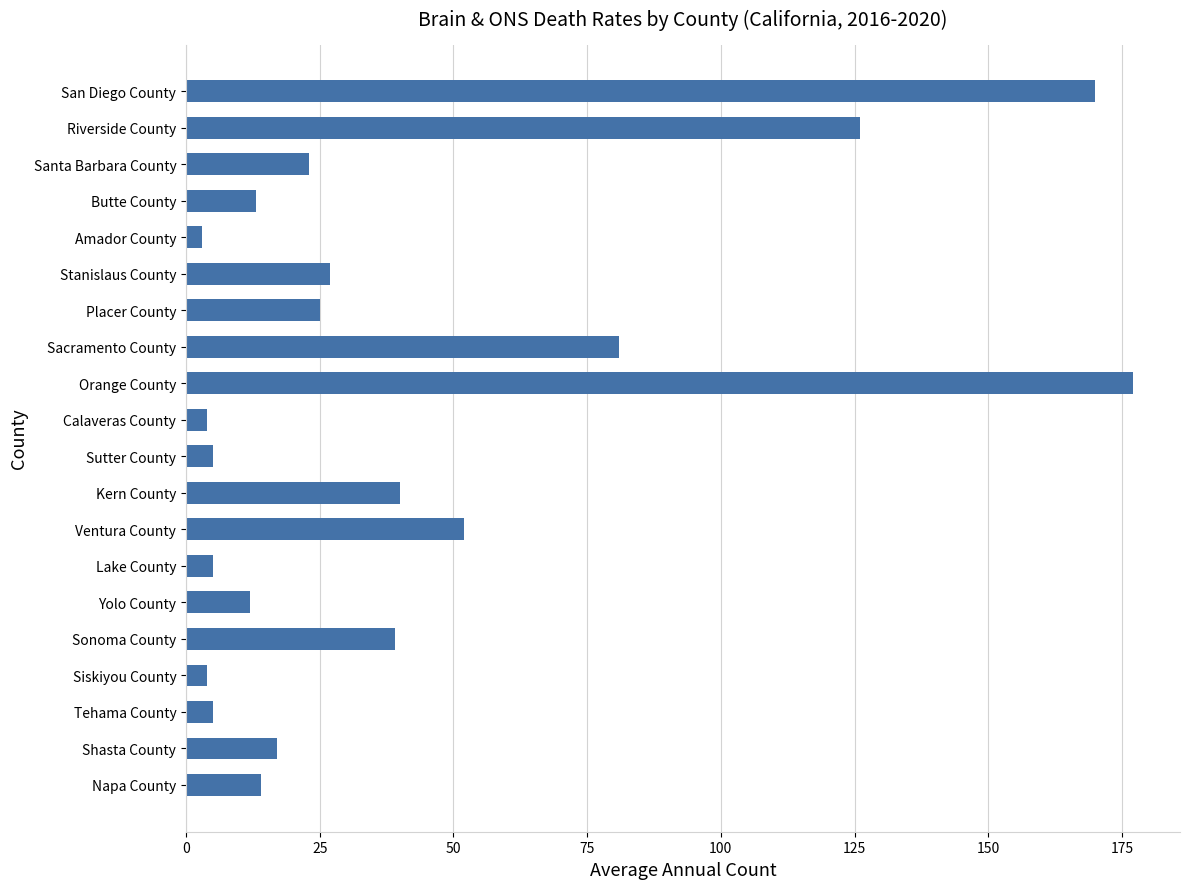

How many bars are there in total?

20